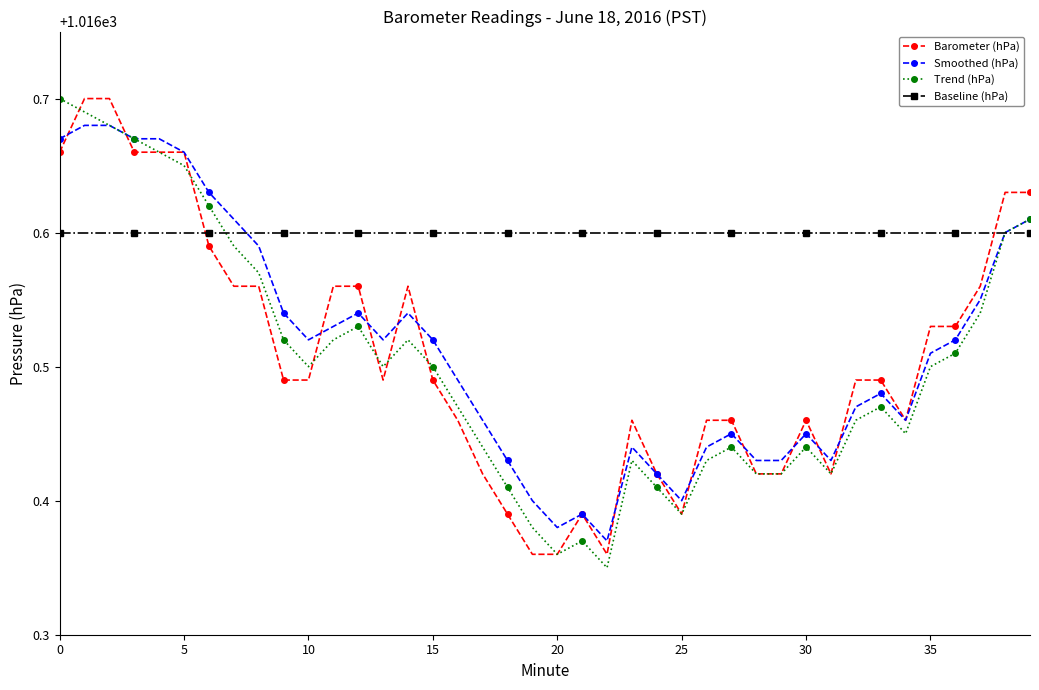

True or false: Barometer (hPa) has more than 0 interior local peaks.

True